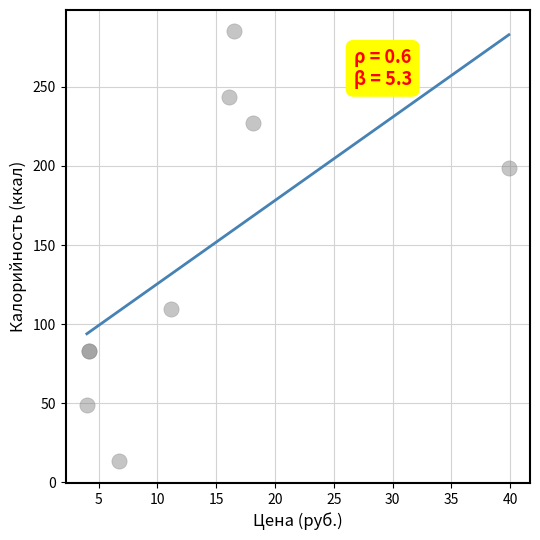

What Y value in the scatter plot is closest to 149?

109.5